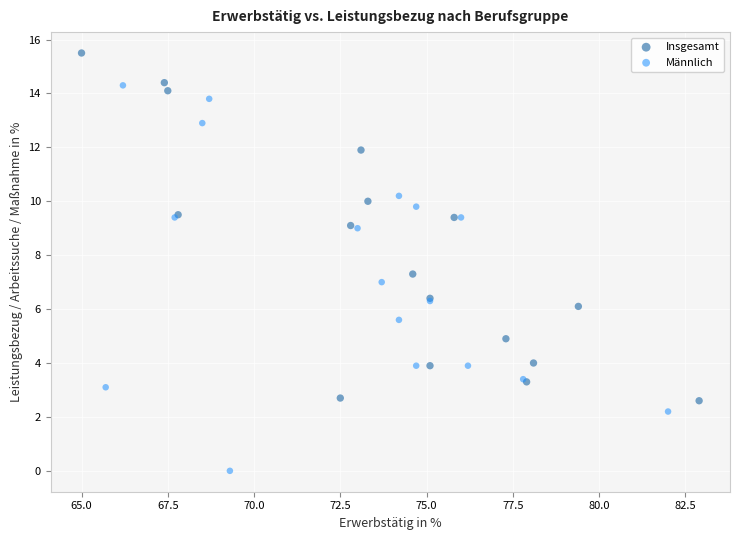

Which series contains the lowest Y value?

Männlich